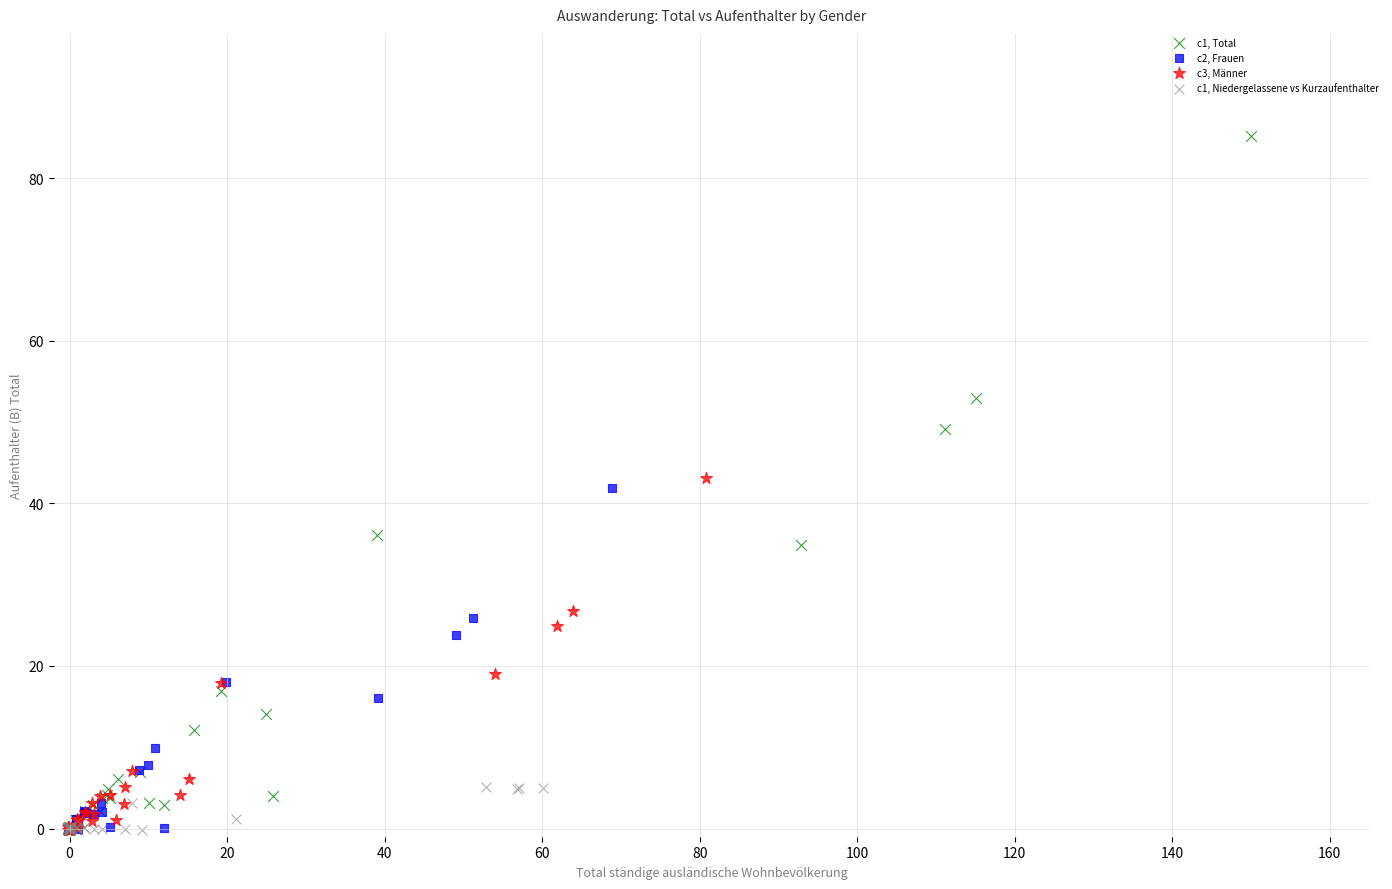

What are all the series names shown in the legend?

c1, Total, c2, Frauen, c3, Männer, c1, Niedergelassene vs Kurzaufenthalter